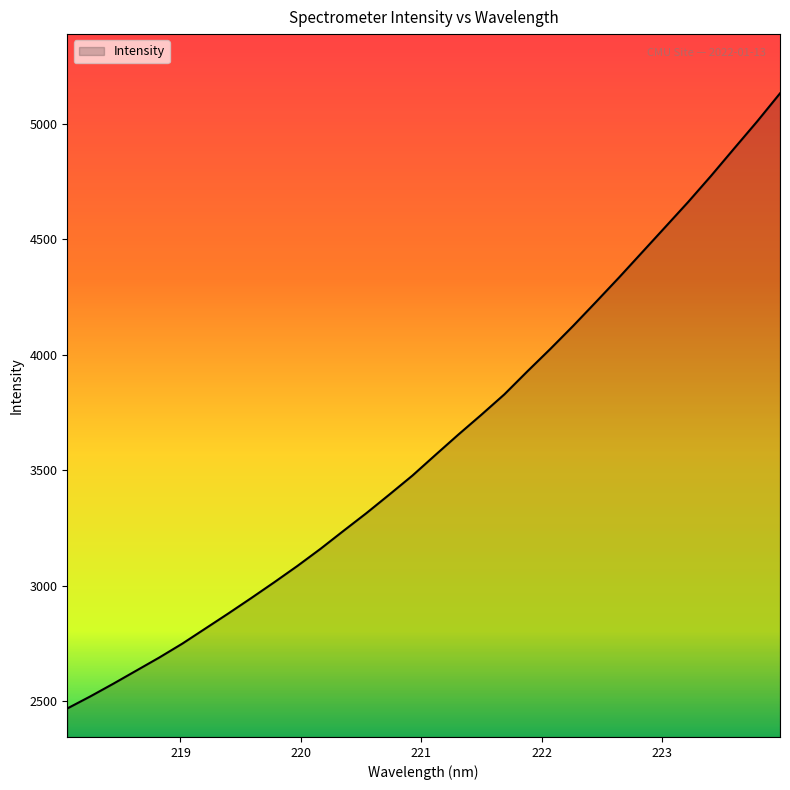

What is the difference between the maximum and minimum values?

2662.9